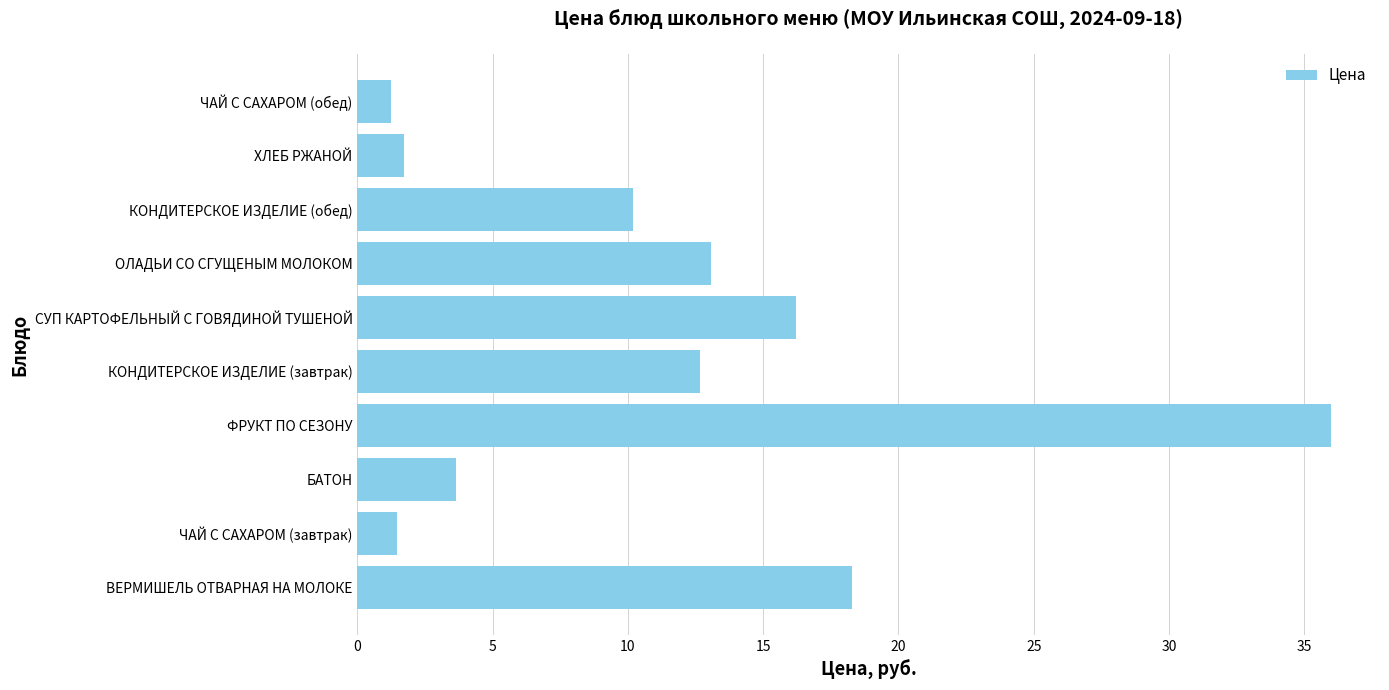

What is the average value?

11.4